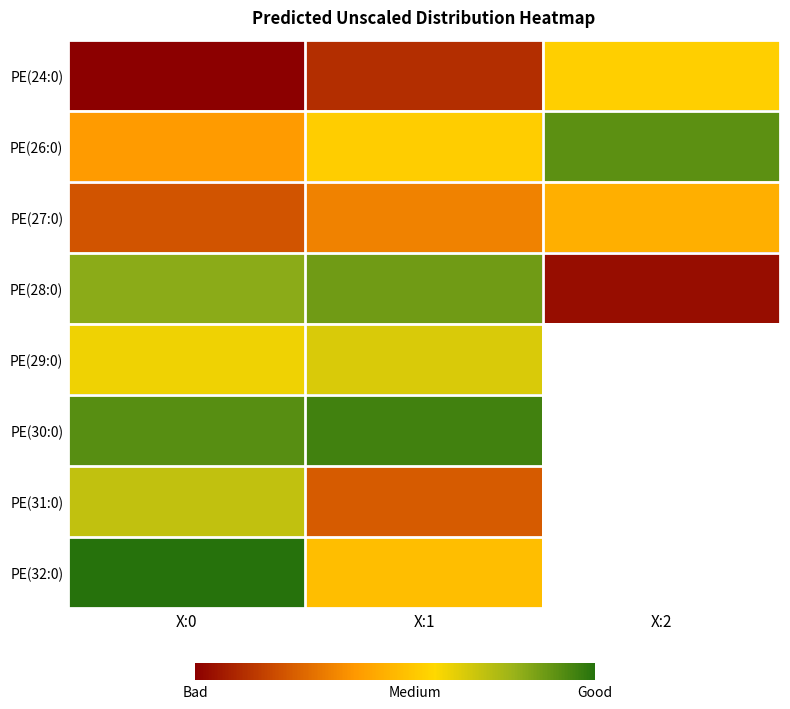

Is the value of PE(24:0) at X:1 greater than the value of PE(30:0) at X:2?

No